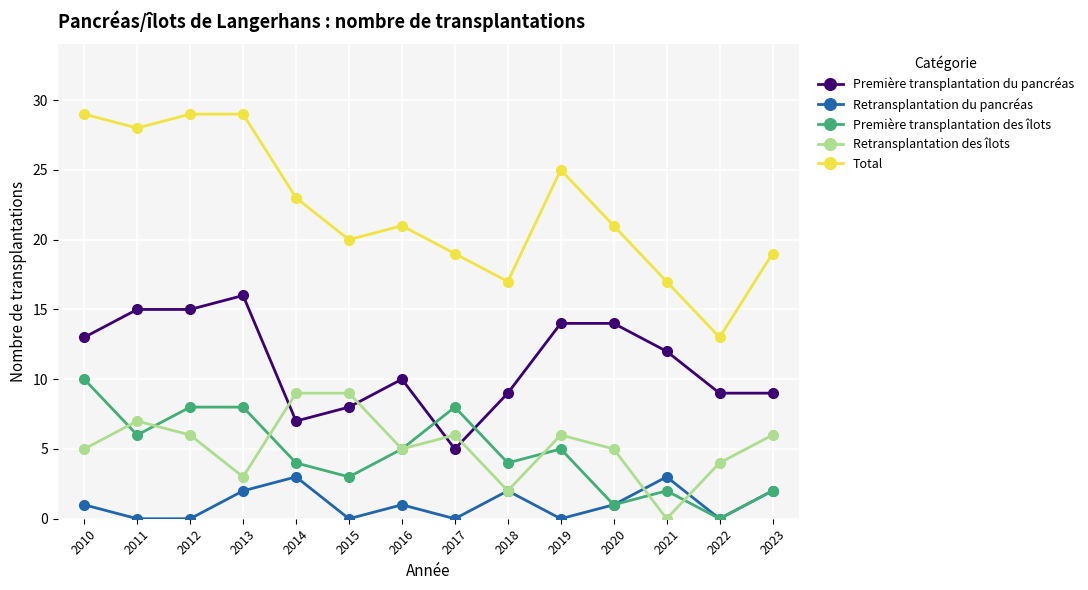

List the series in order of their peak value, lowest first.

Retransplantation du pancréas, Retransplantation des îlots, Première transplantation des îlots, Première transplantation du pancréas, Total